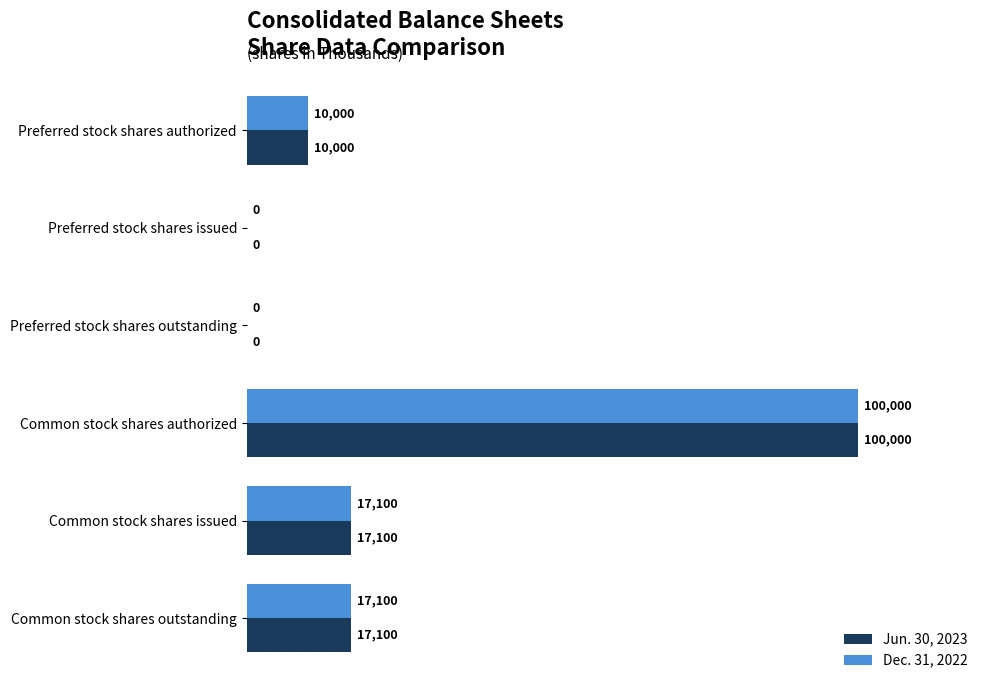

The Dec. 31, 2022 series shows 17100 at Common stock shares outstanding. True or false?

True